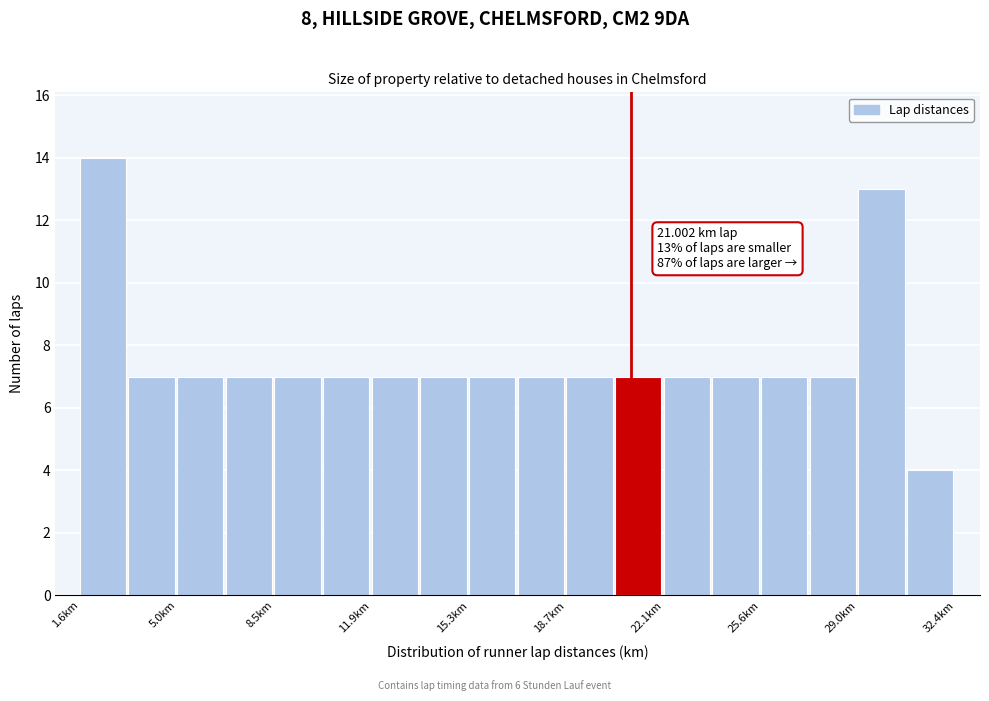

Read against the x-axis, roughly where is the centre of the tallest bar?

2.5